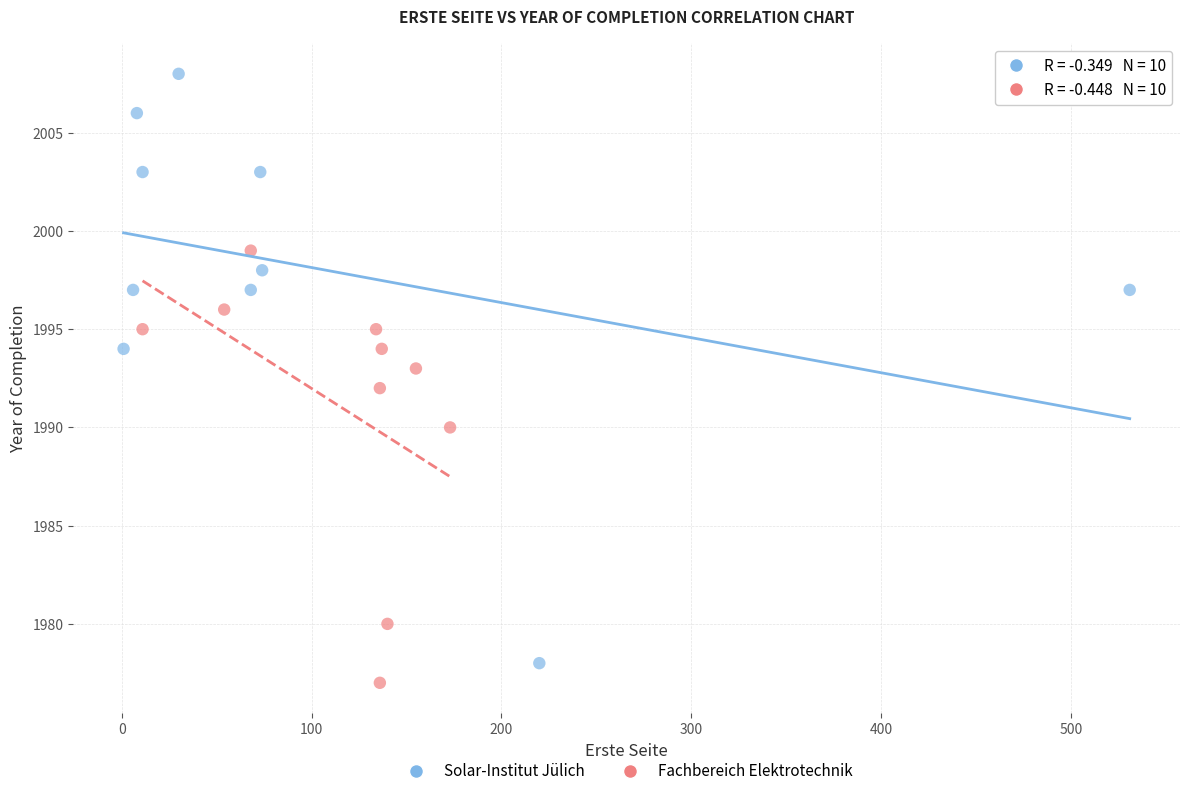

Which series contains the highest Y value?

Solar-Institut Jülich